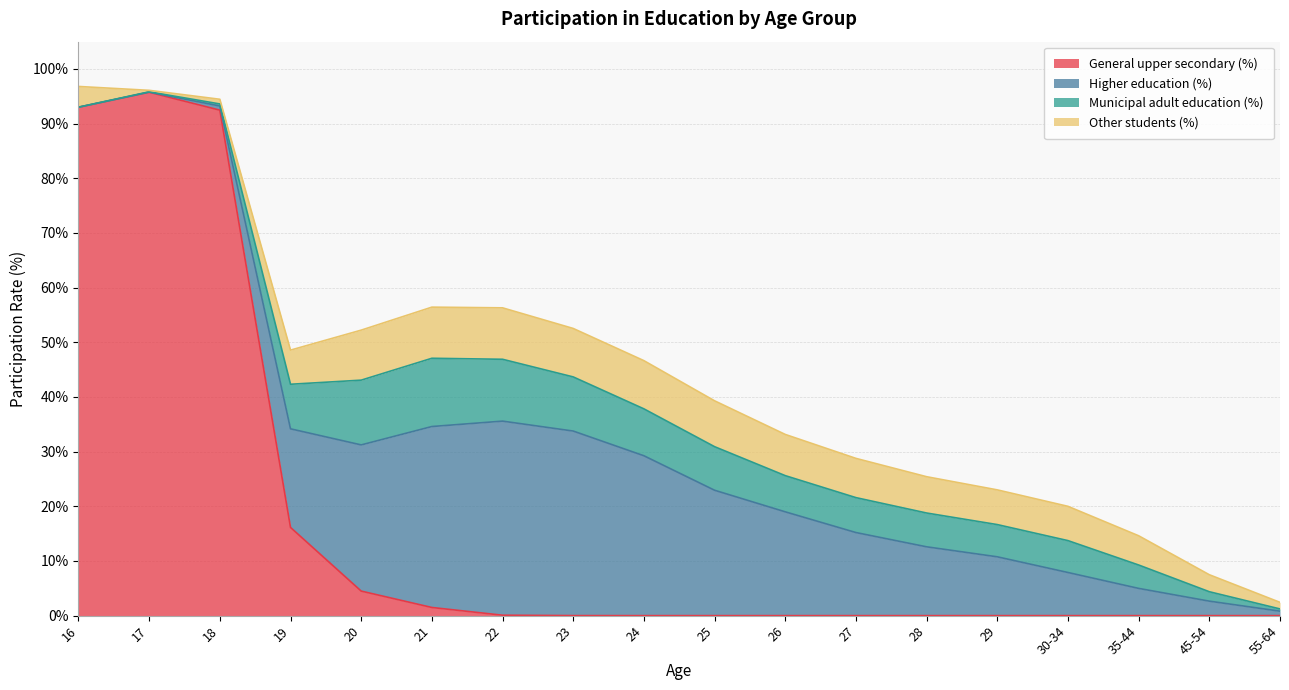

How many times do Higher education (%) and Municipal adult education (%) cross each other?

1